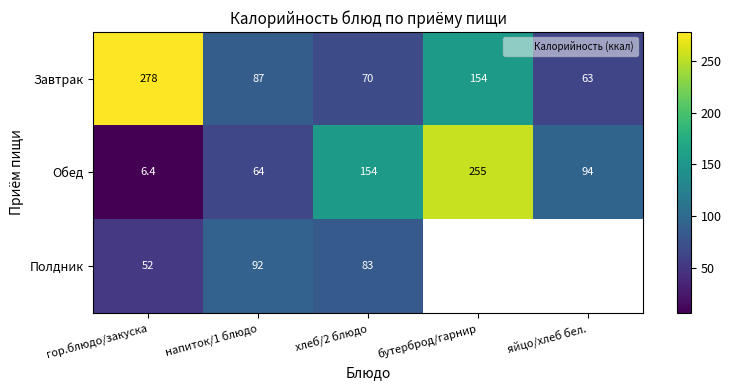

List the labels in order of Обед value, smallest first.

гор.блюдо/закуска, напиток/1 блюдо, яйцо/хлеб бел., хлеб/2 блюдо, бутерброд/гарнир